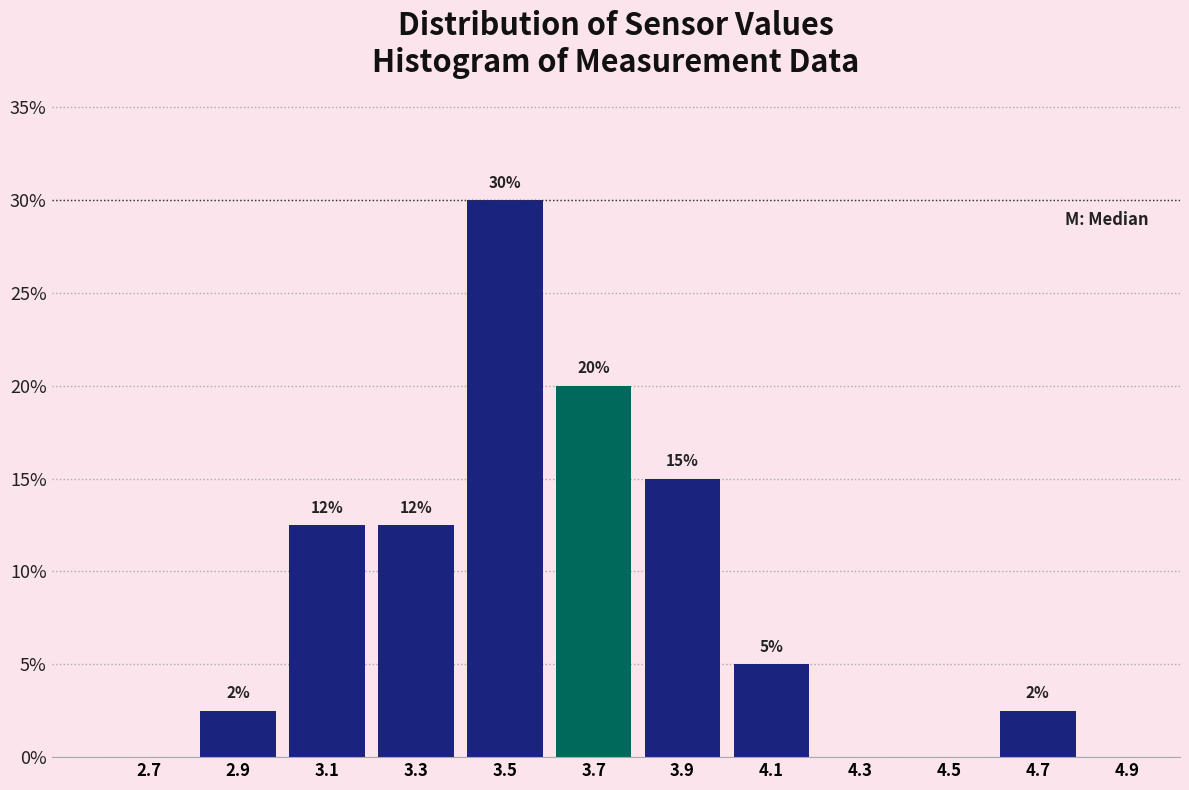

Over which range of the x-axis is the bar tallest?

3.4 to 3.6